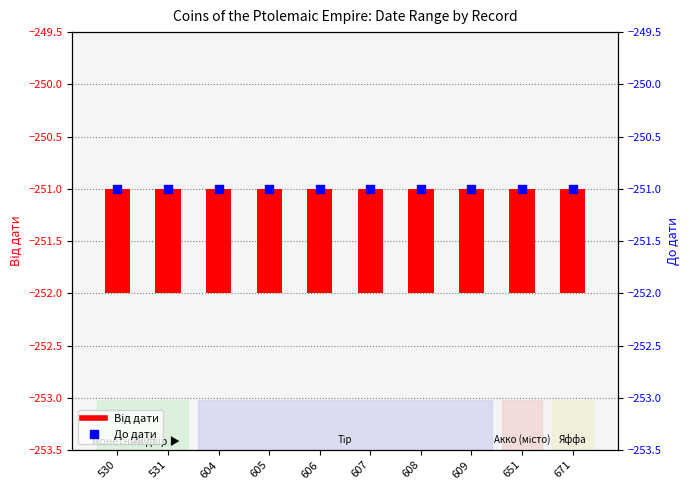

Which series has the largest total across all categories?

Від дати